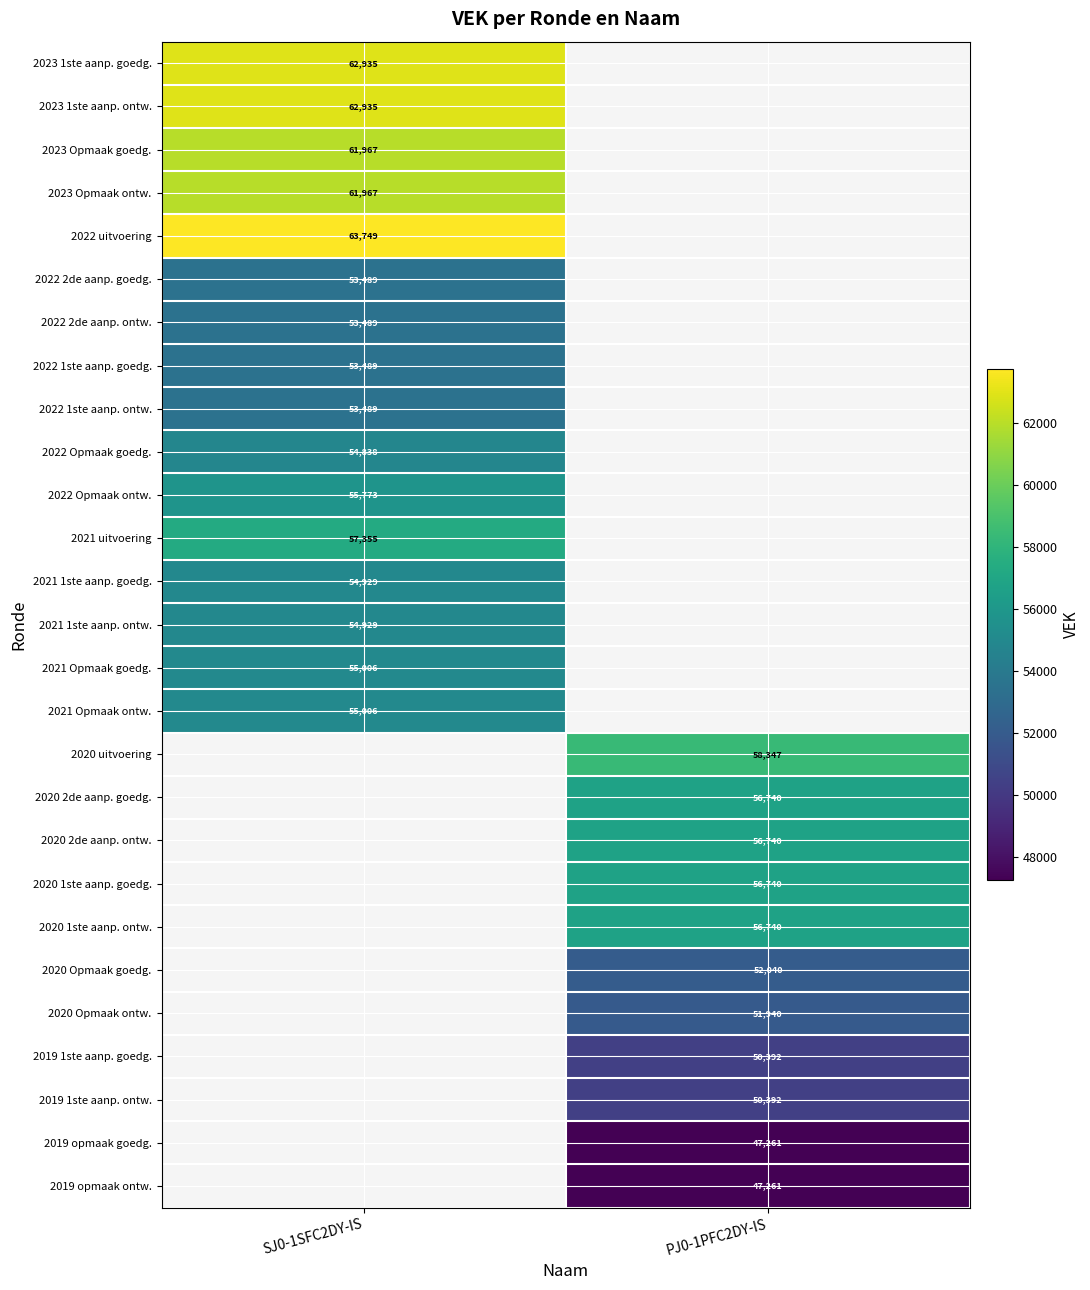

The value of 2023 1ste aanp. ontw. at SJ0-1SFC2DY-IS is 62935. True or false?

True